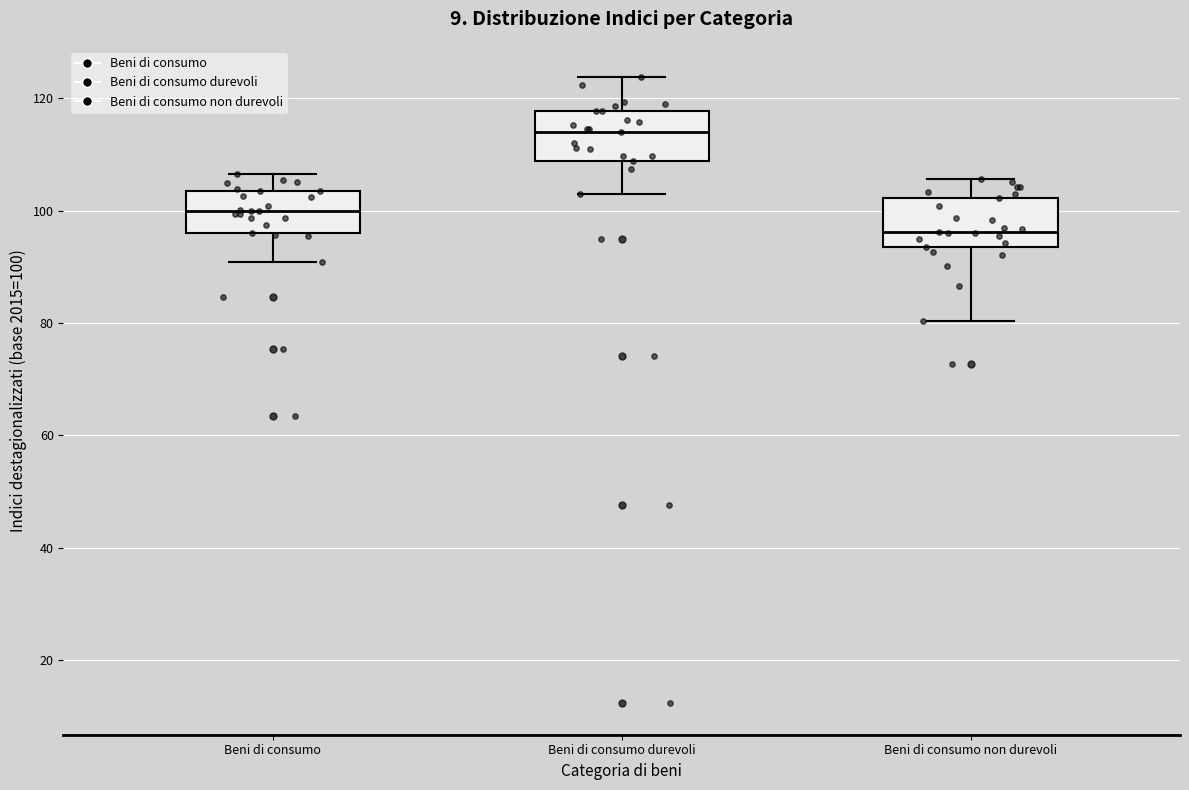

Reading left to right, transcribe this box plot: for each box, give where its median line is, the range the box spans, and where its two whiskers end, as read against the y-axis. The values are not printed on the chart, so give them approximately, as read against the axis.

Beni di consumo: median 100, box 96 to 104, whiskers 90 to 106
Beni di consumo durevoli: median 114, box 108 to 118, whiskers 104 to 124
Beni di consumo non durevoli: median 96, box 94 to 102, whiskers 80 to 106